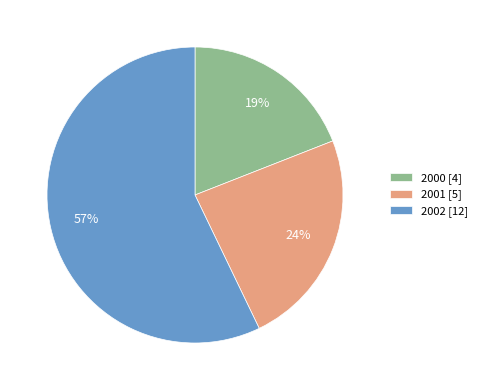

Is it true that 2001 is 31% of the pie?

False